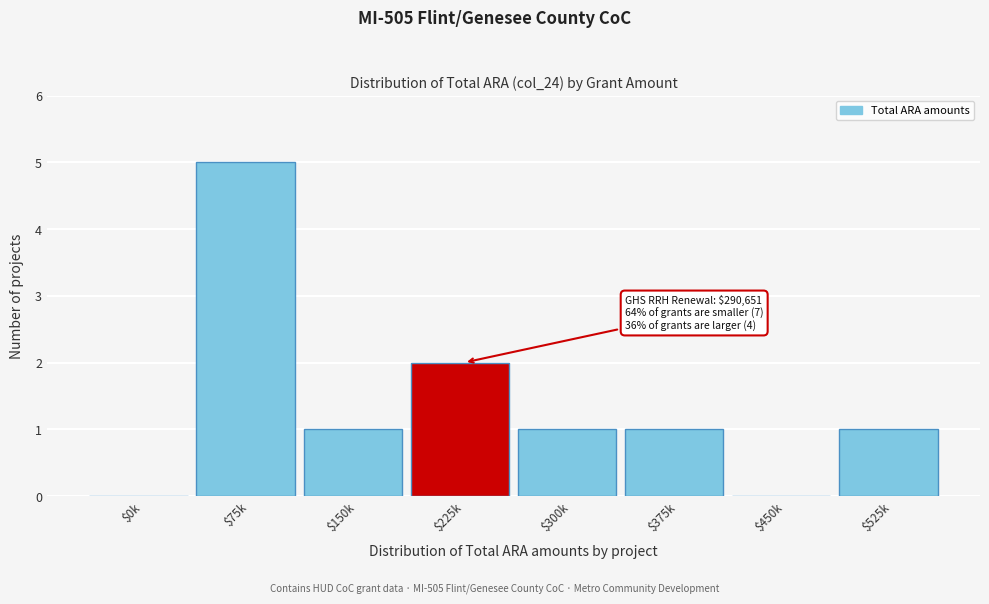

What is the sum of all values?

11